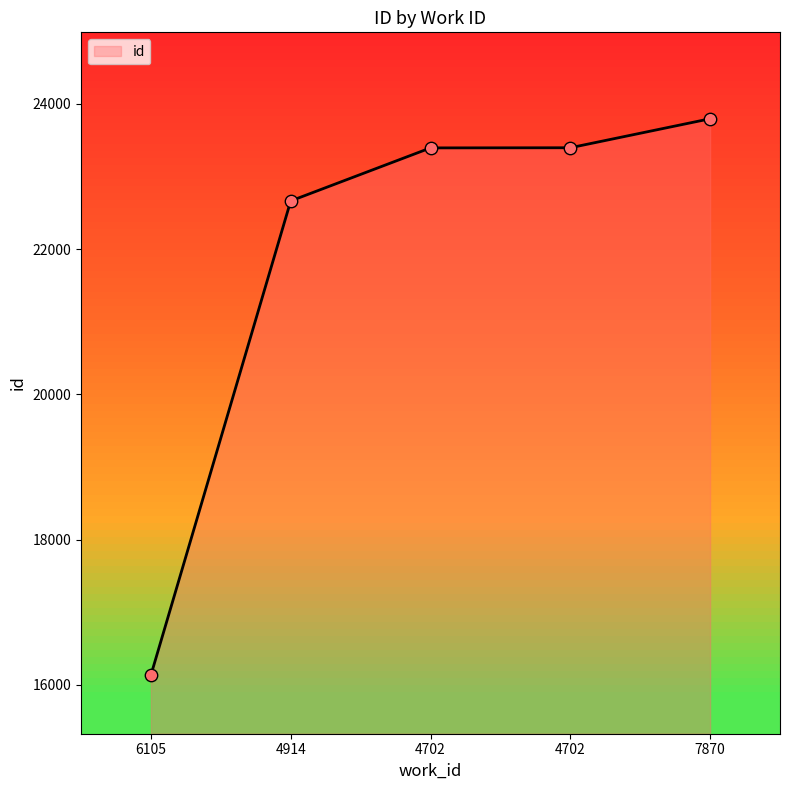

Approximately how many times larger is the value at 4702 compared to 7870?

1.0